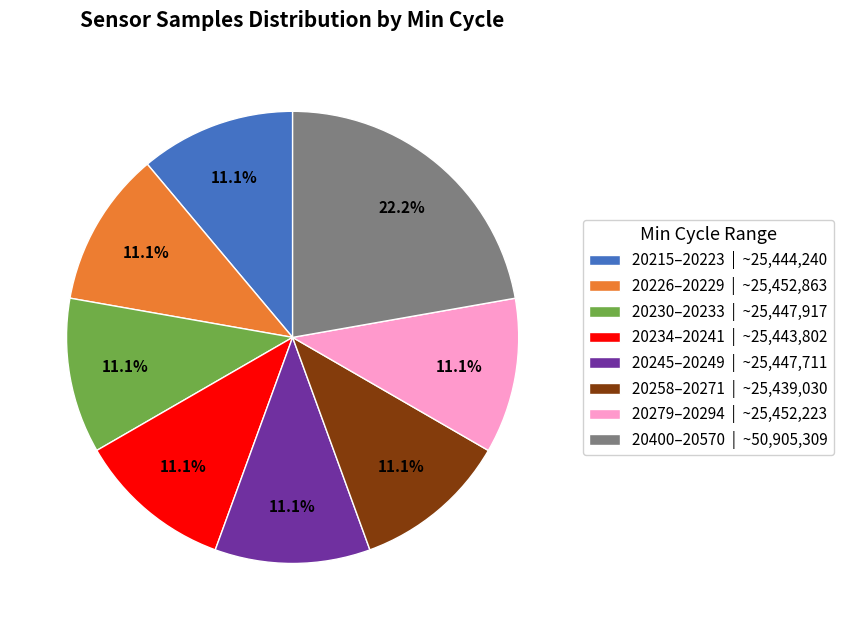

How much of the chart is everything except 20226–20229 | ~25,452,863?

88.9%